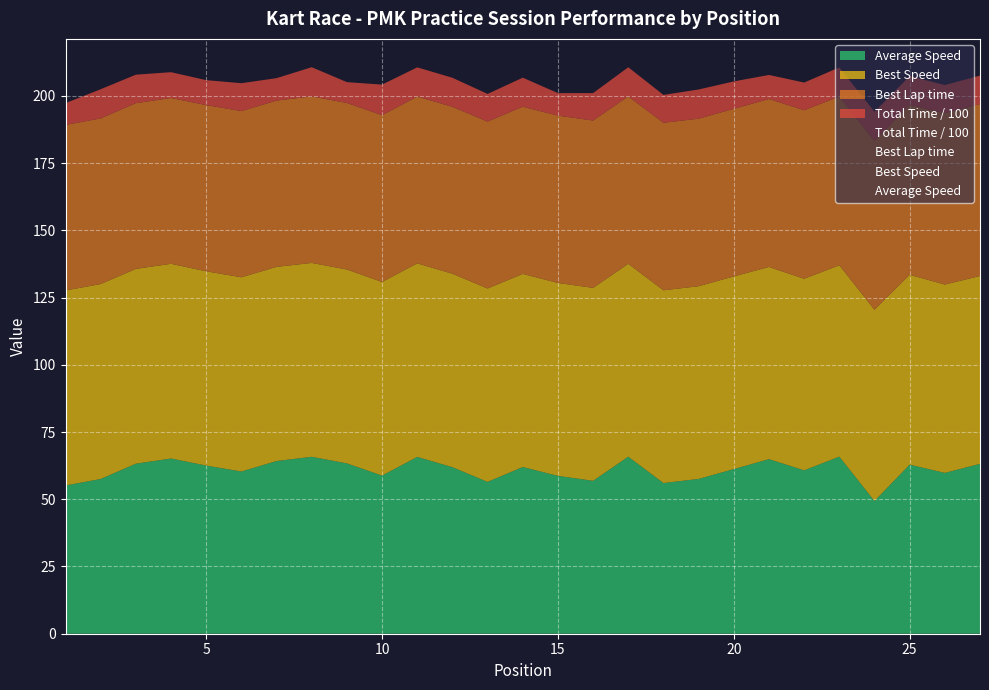

What is the minimum value for Best Lap time?

61.6